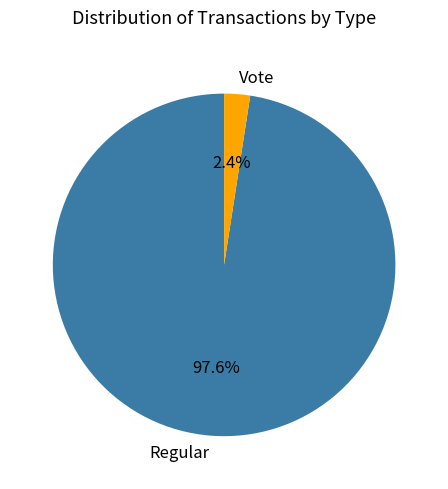

Count the number of slices in the pie.

2